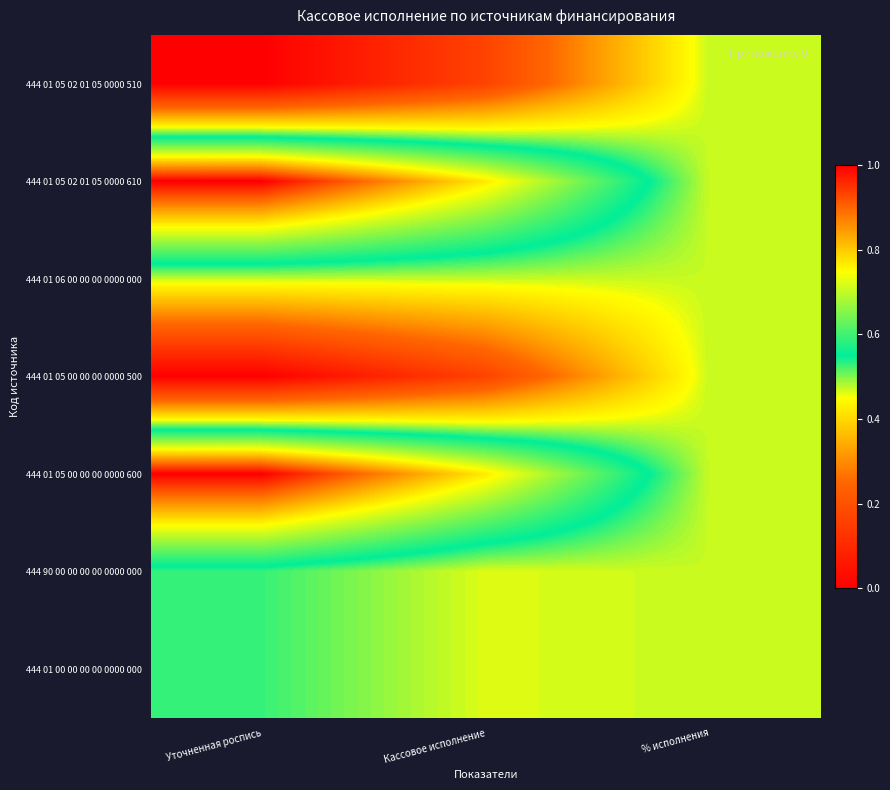

Rank the series by their maximum value, from highest to lowest.

444 01 05 02 01 05 0000 610, 444 01 05 00 00 00 0000 600, 444 90 00 00 00 00 0000 000, 444 01 00 00 00 00 0000 000, 444 01 05 02 01 05 0000 510, 444 01 05 00 00 00 0000 500, 444 01 06 00 00 00 0000 000